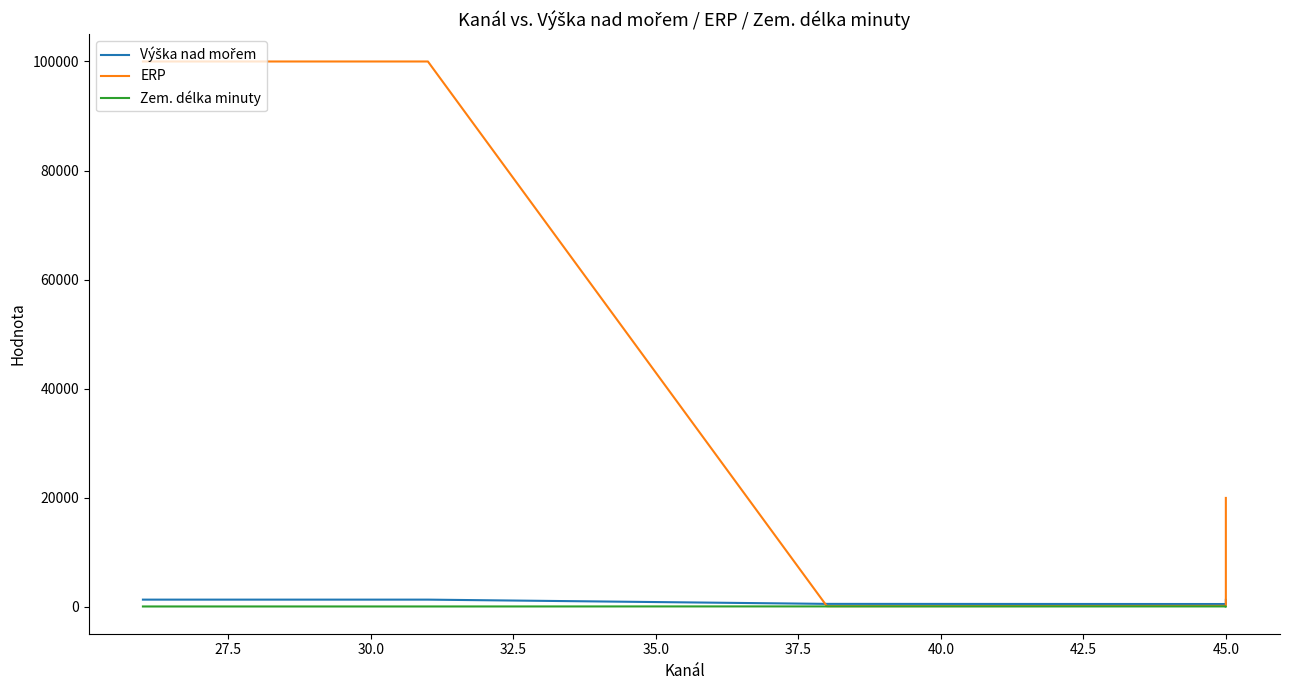

How many intersections are there between ERP and Výška nad mořem?

2